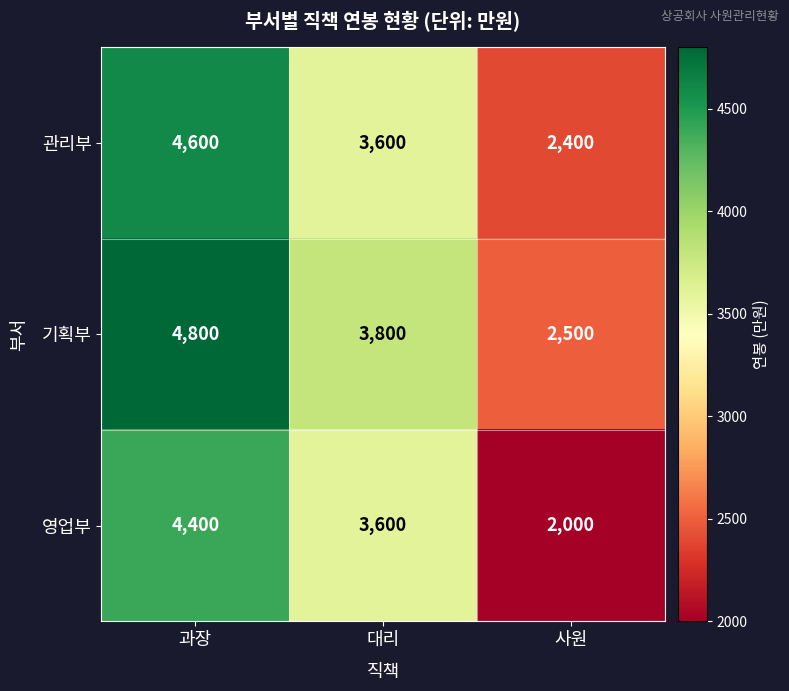

Which series has the largest range (max minus min)?

영업부